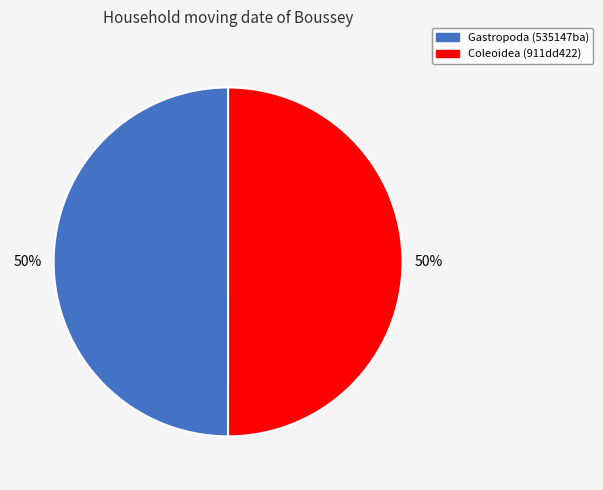

What is the ratio of the value at Coleoidea (911dd422) to the value at Gastropoda (535147ba)?

1.0